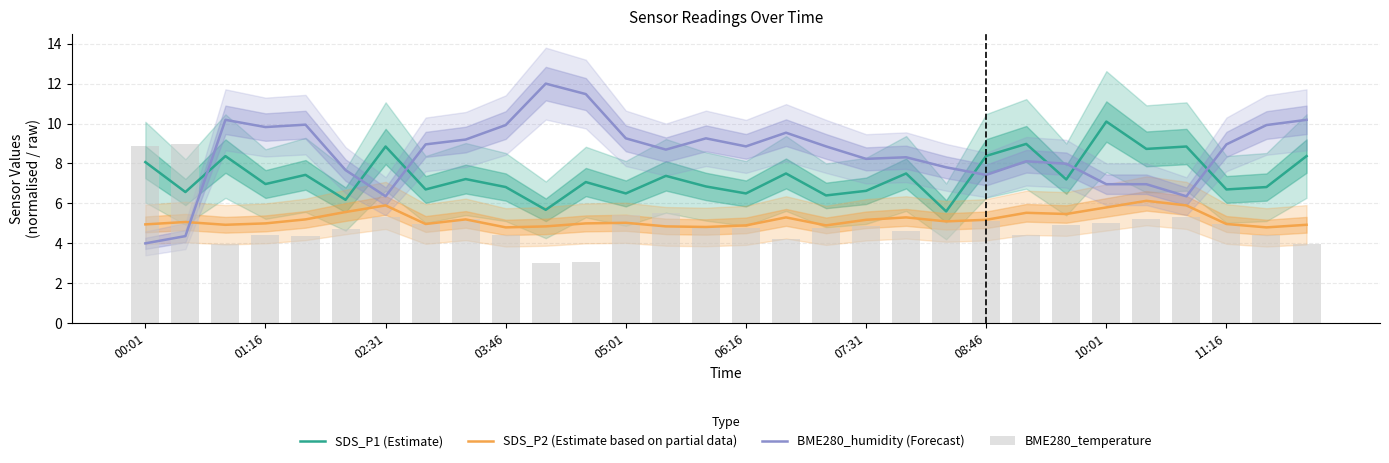

Which series has the widest spread of values?

BME280_humidity (Forecast)